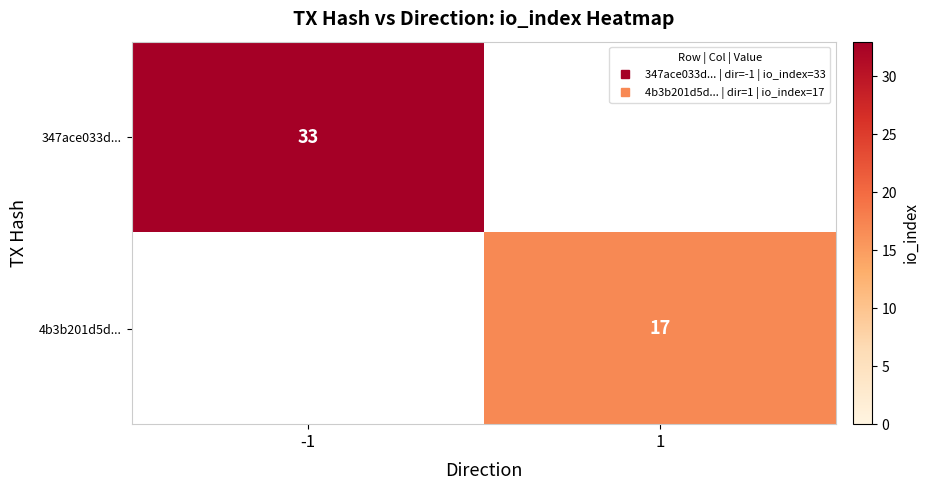

How many positive values does the 347ace033d... series have?

1